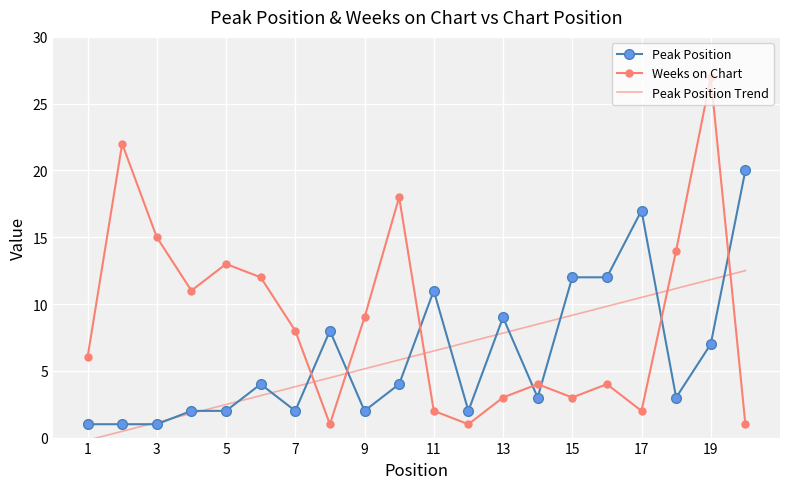

True or false: Peak Position and Weeks on Chart cross at least once.

True